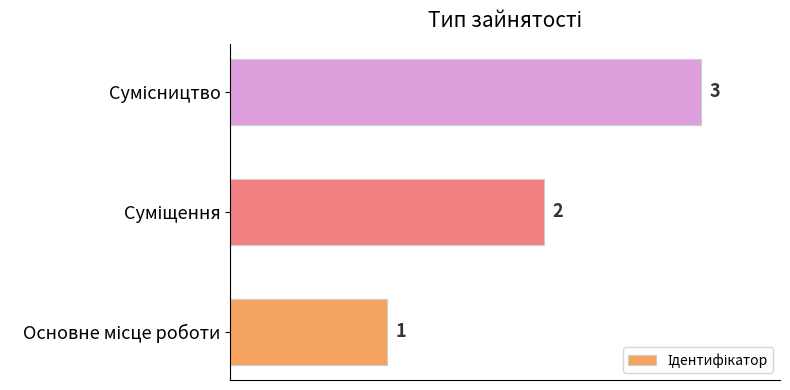

How many values are between 1 and 3?

3